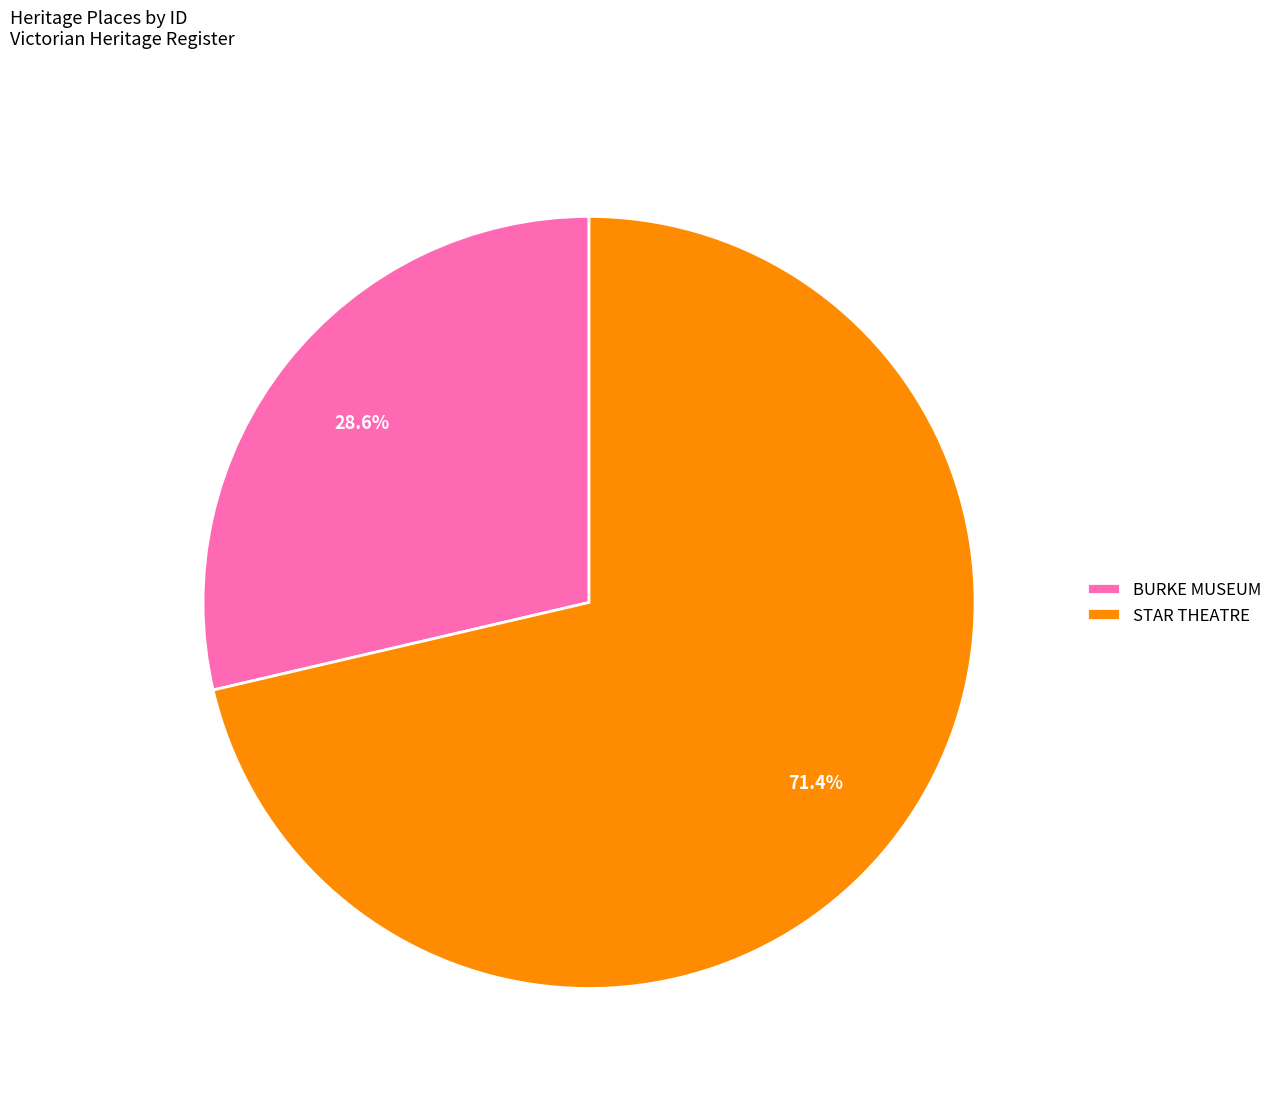

Which category has the biggest portion of the pie?

STAR THEATRE